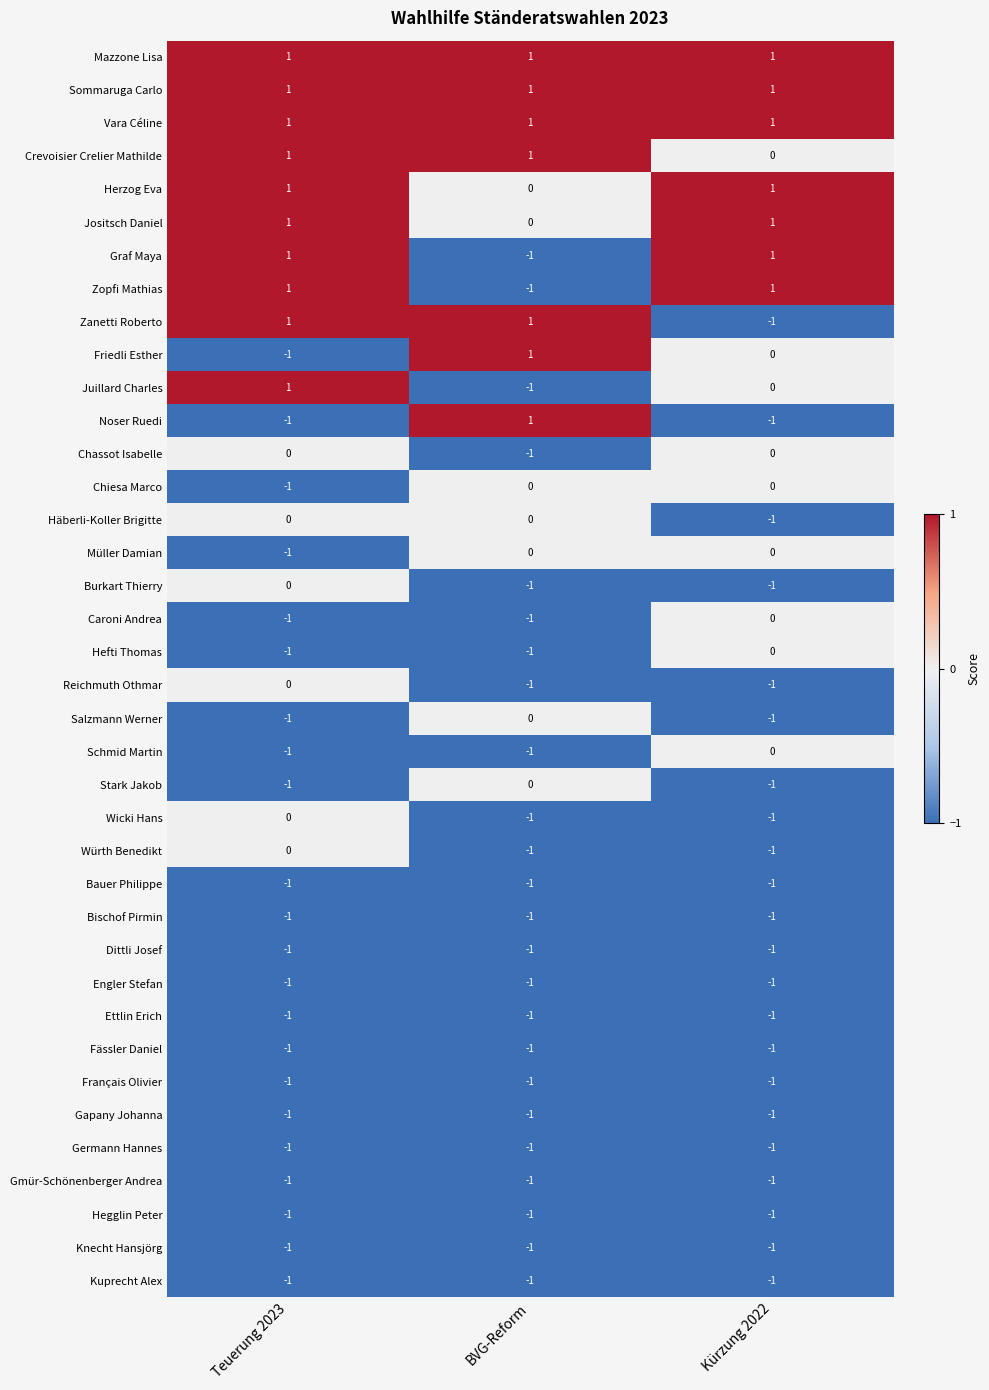

At which label is Stark Jakob closest to 0?

BVG-Reform